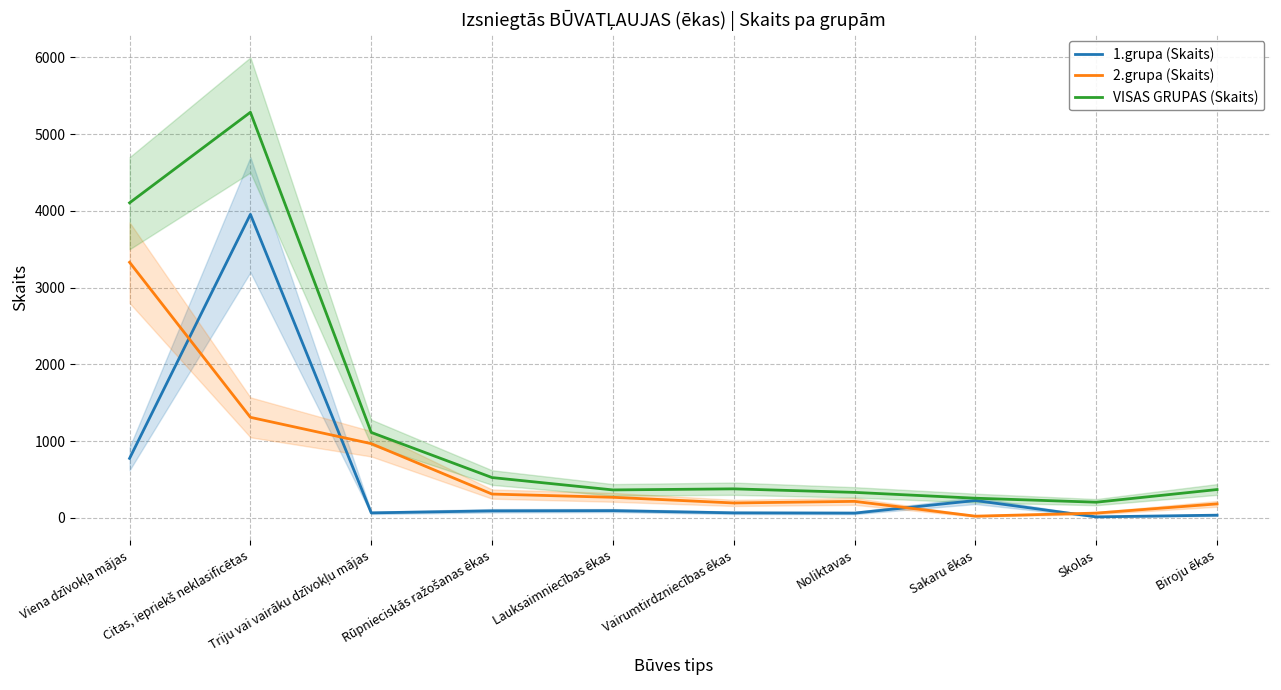

The 1.grupa (Skaits) series shows 62 at Biroju ēkas. True or false?

False